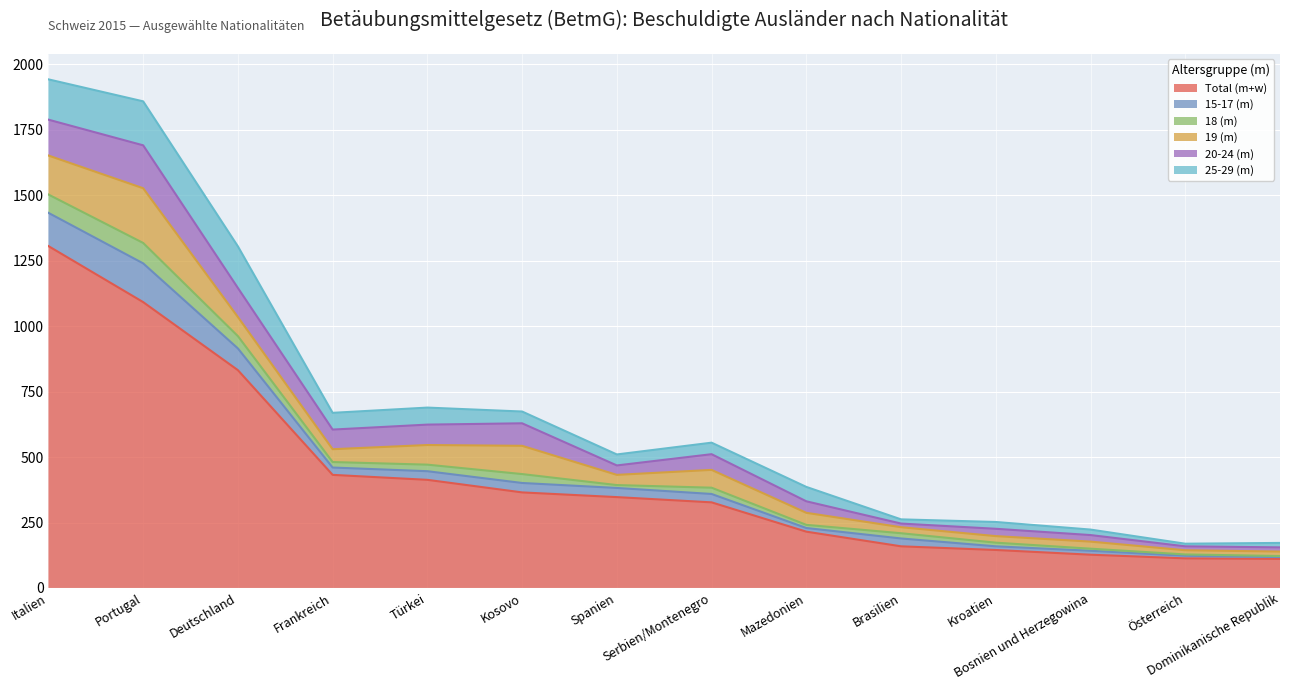

Does the chart display data point markers on the line(s)?

No